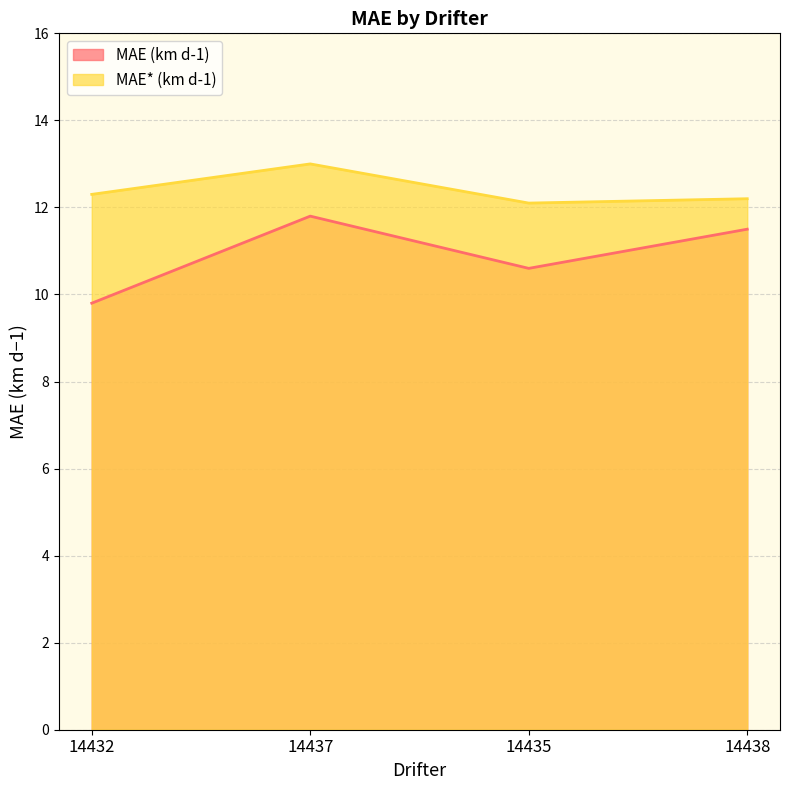

What is the value of the MAE* (km d-1) point at the 1st from the left?

12.3